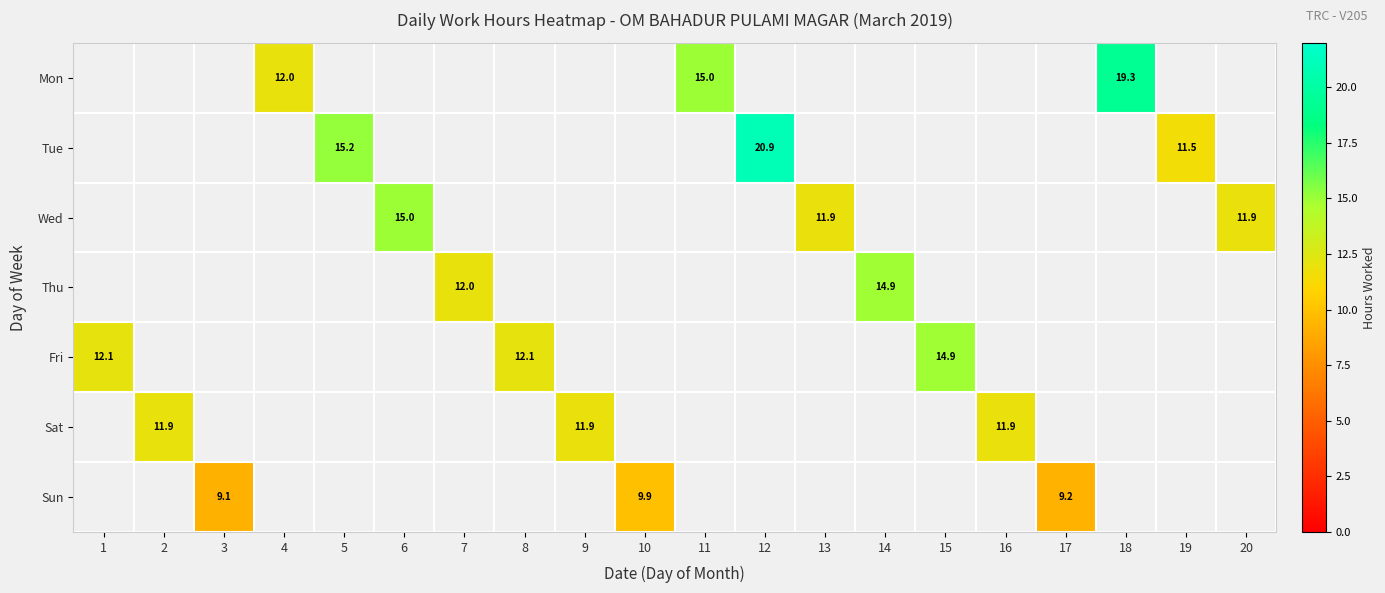

Count the number of data series in this chart.

7